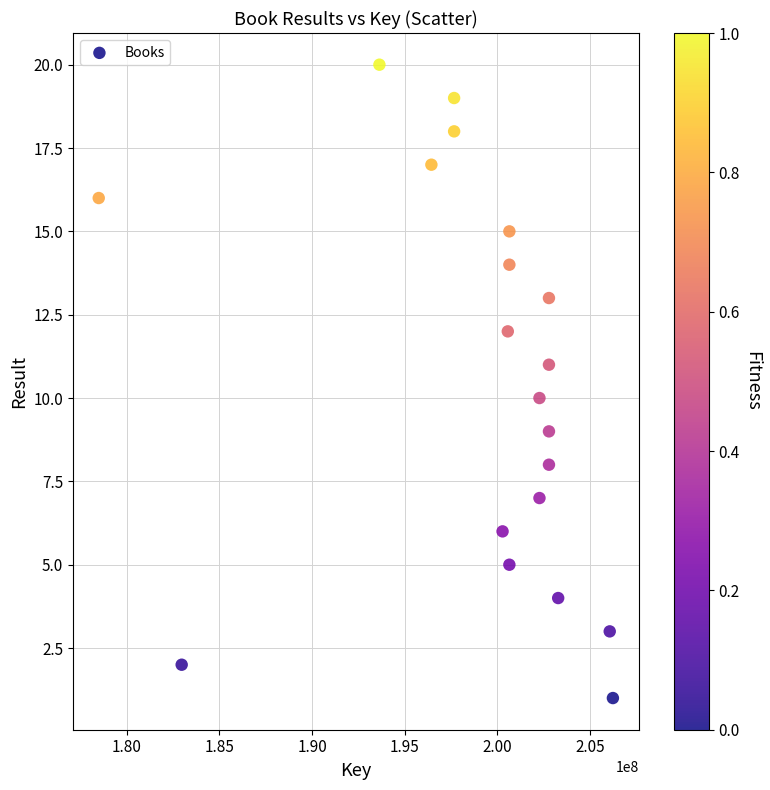

What is the range of Y values (max minus min)?

19